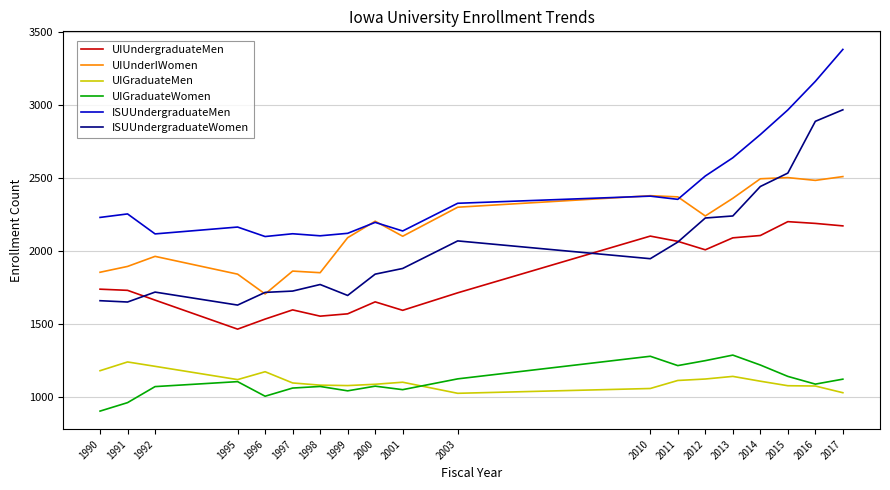

Rank the series at 2013 from lowest to highest value.

UIGraduateMen, UIGraduateWomen, UIUndergraduateMen, ISUUndergraduateWomen, UIUnderIWomen, ISUUndergraduateMen